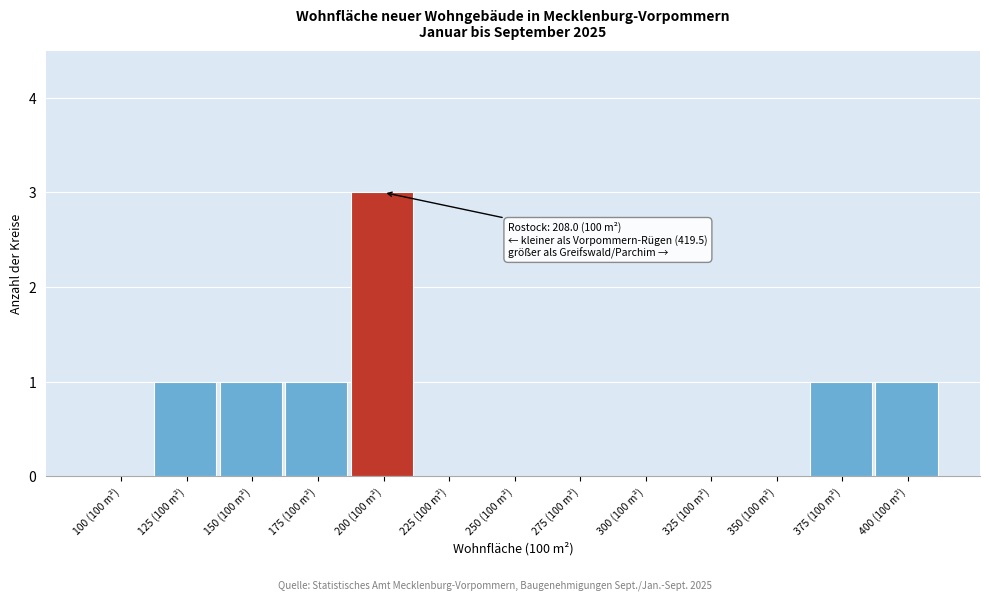

Reading left to right, transcribe all the data shown in this chart.

100 (100 m²)=0	125 (100 m²)=1	150 (100 m²)=1	175 (100 m²)=1	200 (100 m²)=3	225 (100 m²)=0	250 (100 m²)=0	275 (100 m²)=0	300 (100 m²)=0	325 (100 m²)=0	350 (100 m²)=0	375 (100 m²)=1	400 (100 m²)=1